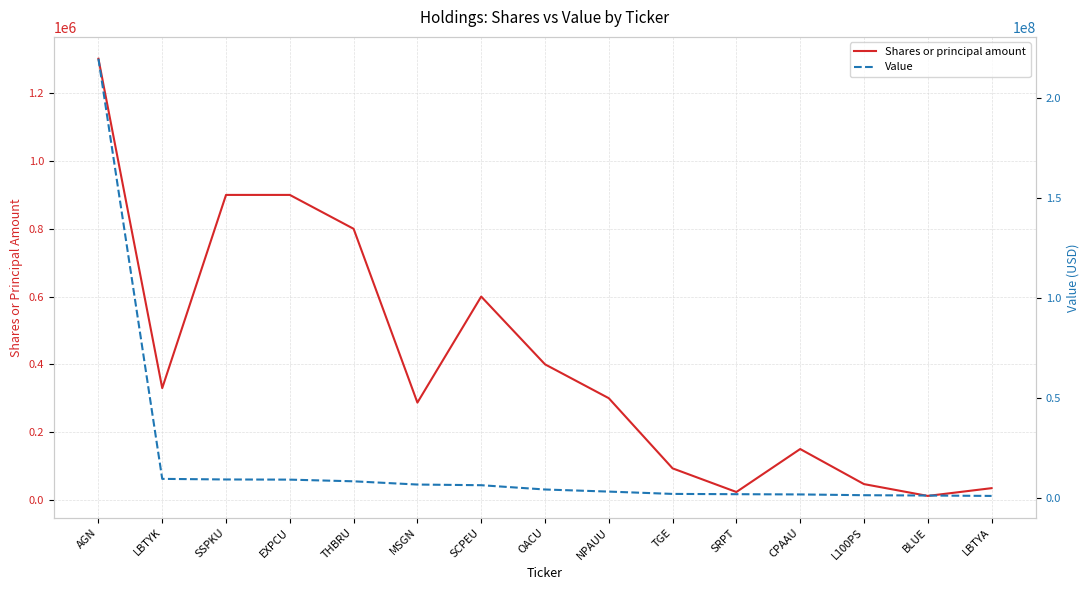

What is the difference between the highest and lowest values at AGN?

218134097